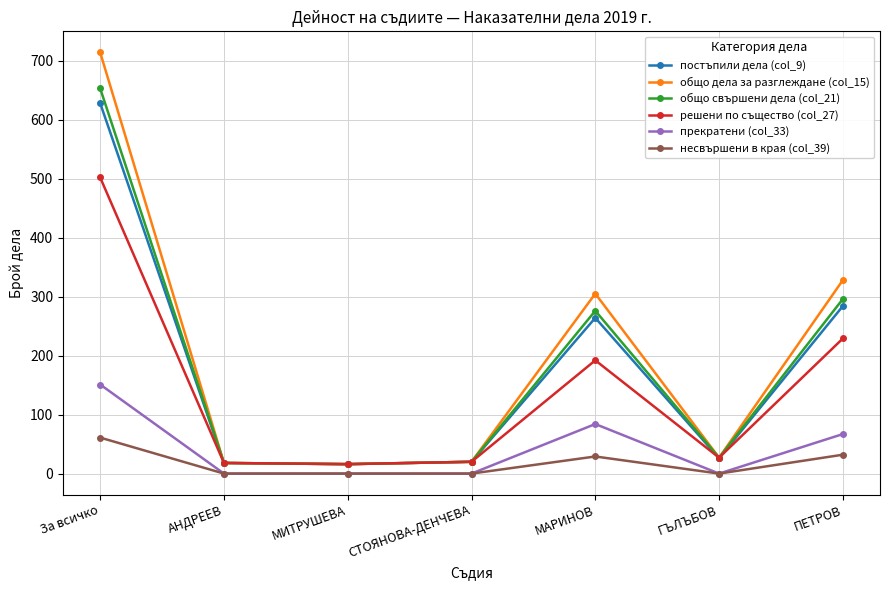

Between СТОЯНОВА-ДЕНЧЕВА and ПЕТРОВ, which series saw the biggest shift?

общо дела за разглеждане (col_15)